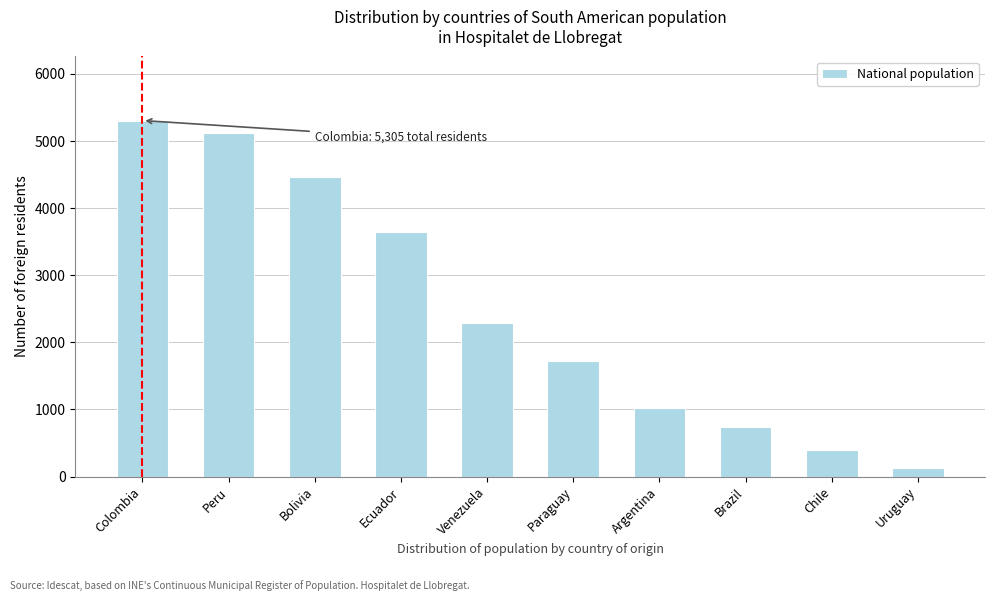

Reading left to right, what are all the values shown in this chart?

Colombia=5305	Peru=5114	Bolivia=4460	Ecuador=3650	Venezuela=2292	Paraguay=1726	Argentina=1018	Brazil=734	Chile=398	Uruguay=128